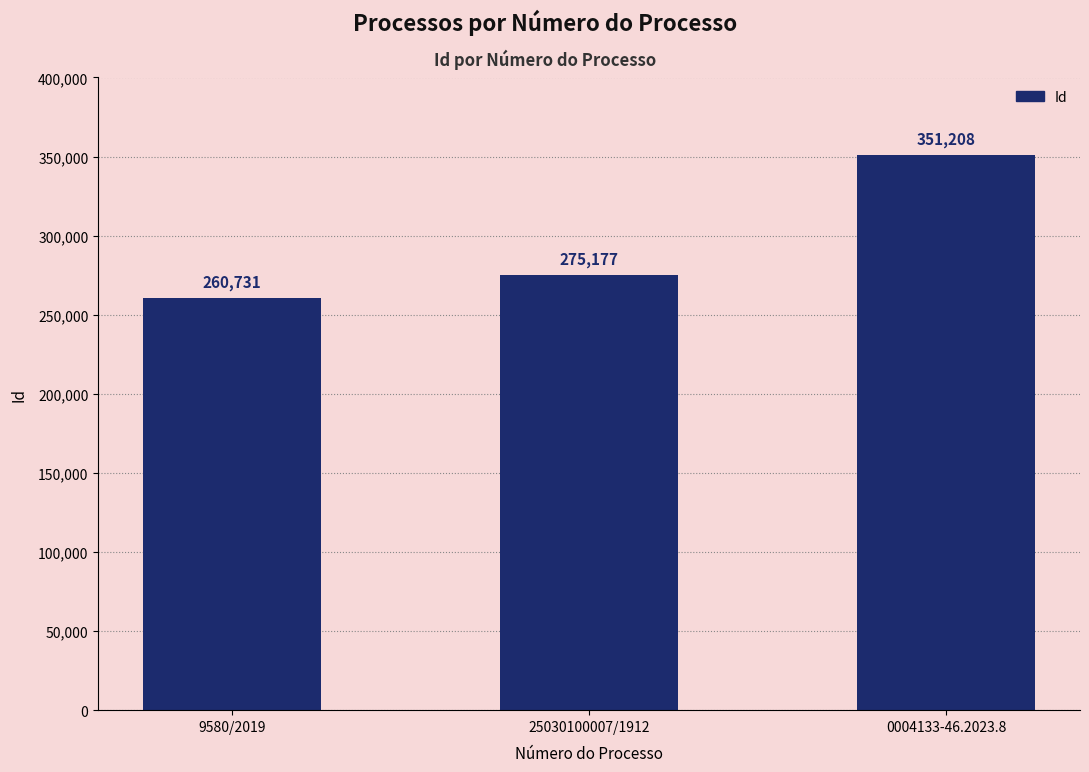

The chart shows a value of 351208 at 0004133-46.2023.8. True or false?

True